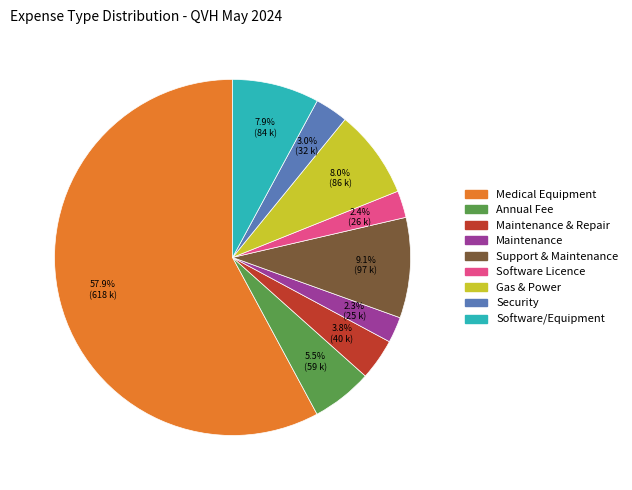

To the nearest percent, what is the combined percentage of Maintenance & Repair and Software/Equipment?

12%